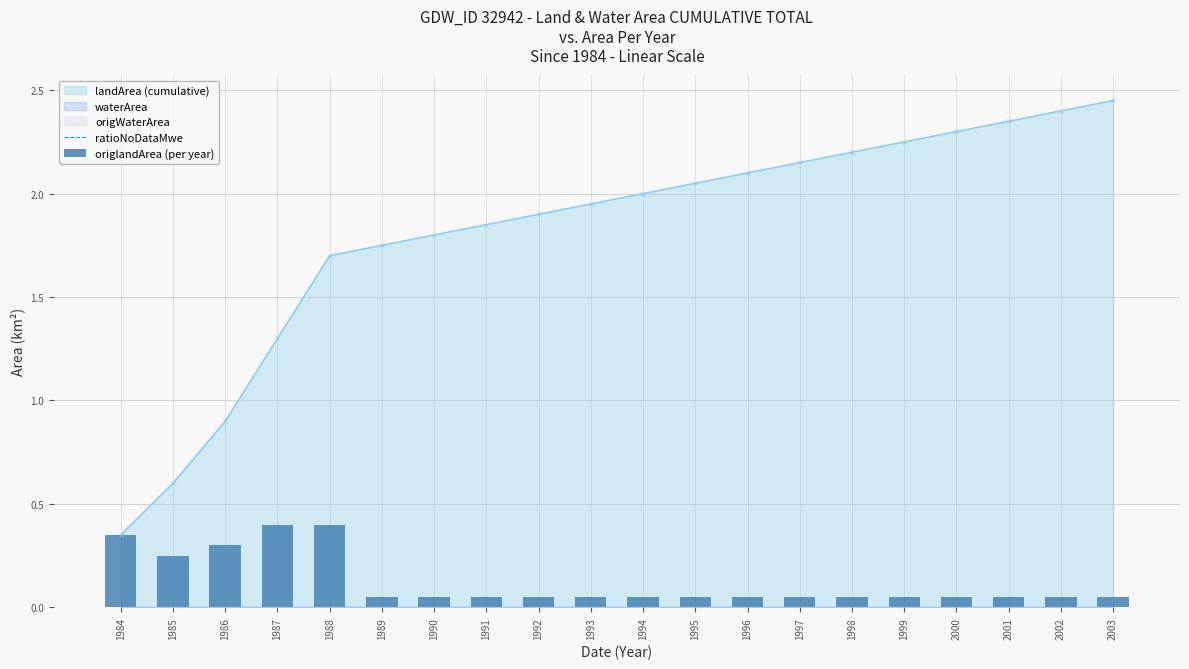

Are the bars grouped side by side (vs. stacked)?

Yes